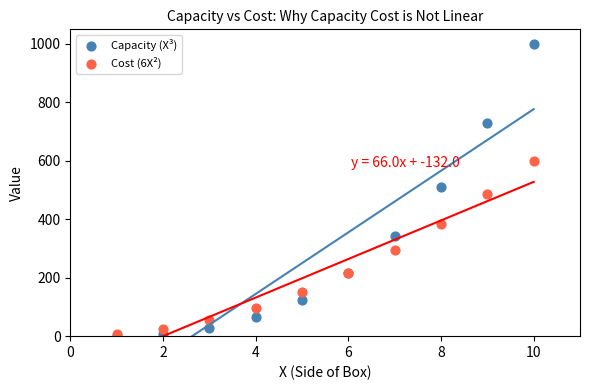

What are all the series names shown in the legend?

Capacity (X³), Cost (6X²)